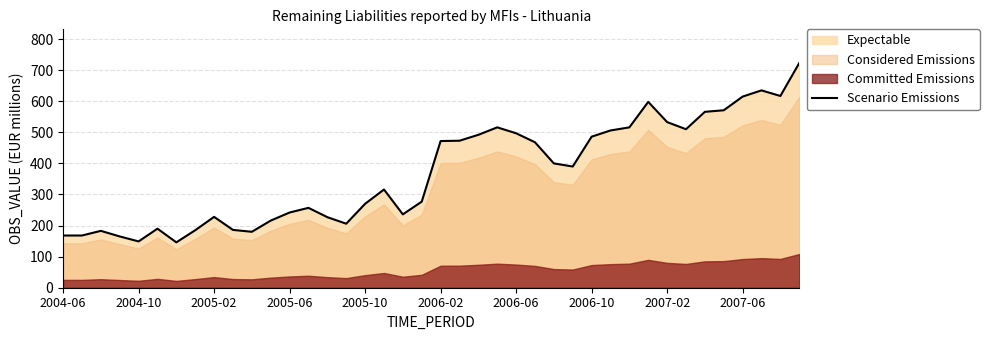

What is the highest value of the Scenario Emissions series?

723